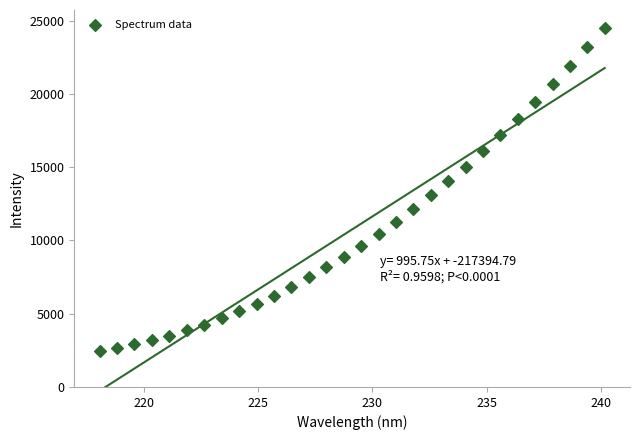

What is the range of Y values (max minus min)?

22043.6